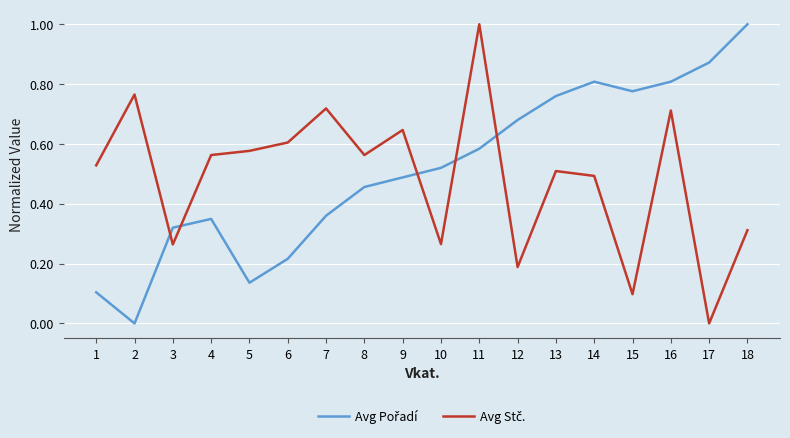

What is the average value of the Avg Pořadí series?

0.5